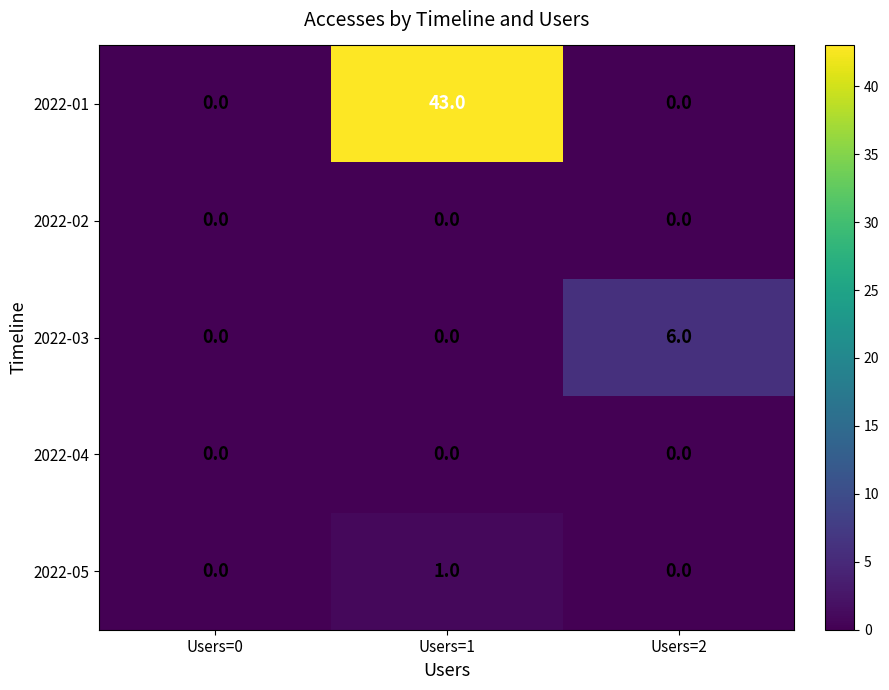

Count the 2022-05 values in the range 0 to 1.

3